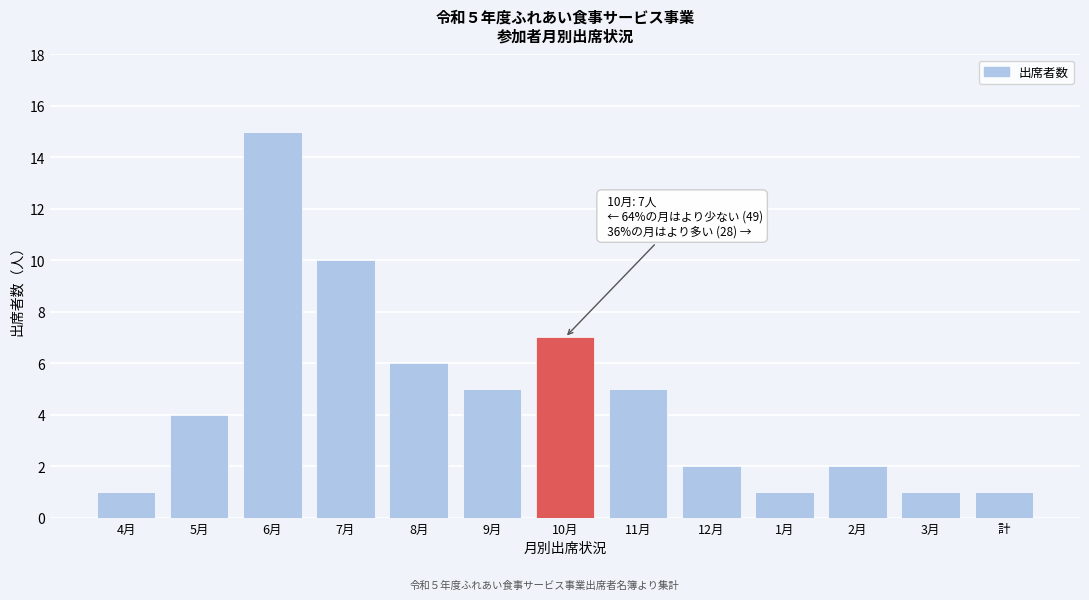

Reading right to left, what are all the values shown in this chart?

1	1	2	1	2	5	7	5	6	10	15	4	1